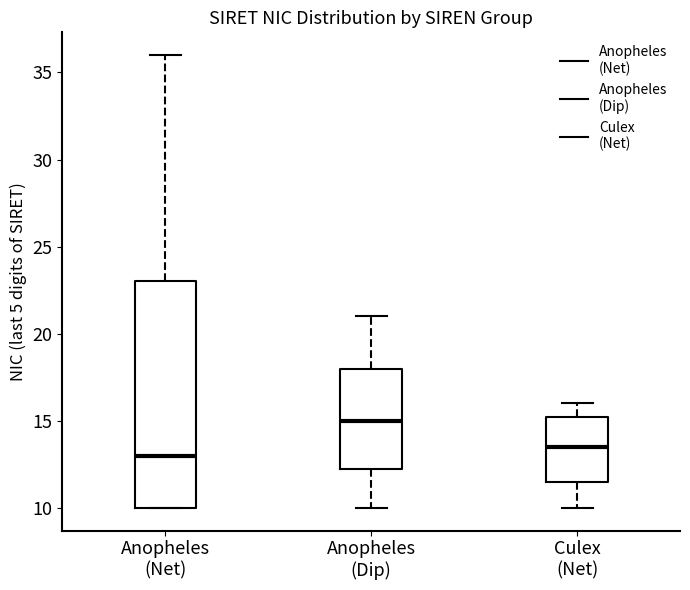

Reading left to right, transcribe this box plot: for each box, give where its median line is, the range the box spans, and where its two whiskers end, as read against the y-axis. The values are not printed on the chart, so give them approximately, as read against the axis.

Anopheles (Net): median 13.0, box 10.0 to 23.0, whiskers 10.0 to 36.0
Anopheles (Dip): median 15.0, box 12.5 to 18.0, whiskers 10.0 to 21.0
Culex (Net): median 13.5, box 11.5 to 15.5, whiskers 10.0 to 16.0